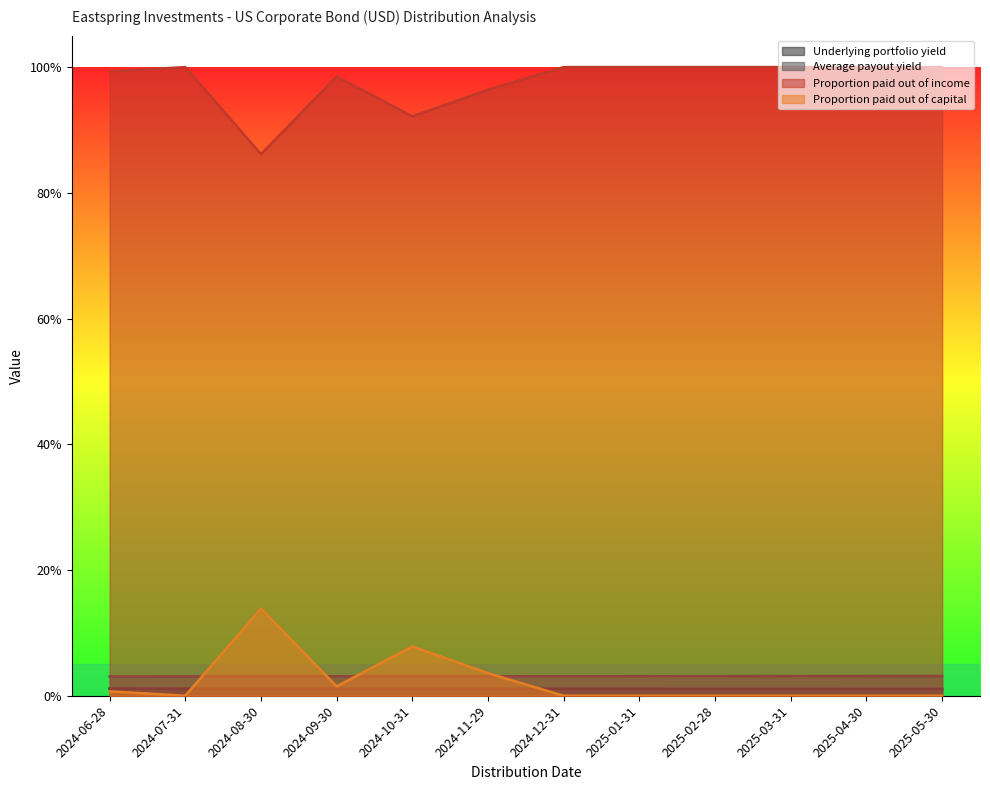

Does the chart have visible grid lines?

No